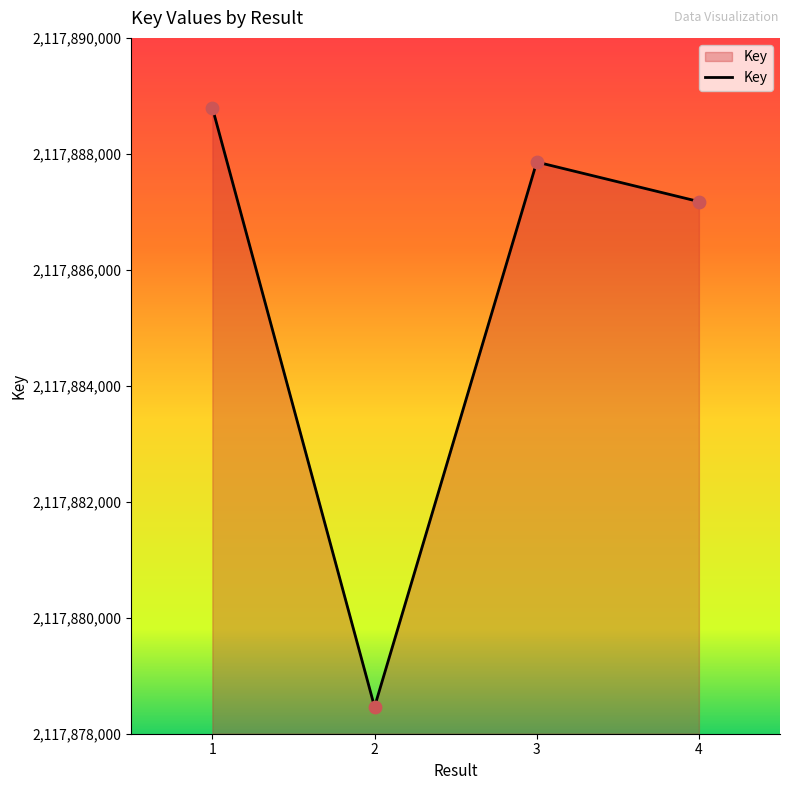

Approximately how many times larger is the value at 2 compared to 3?

1.0